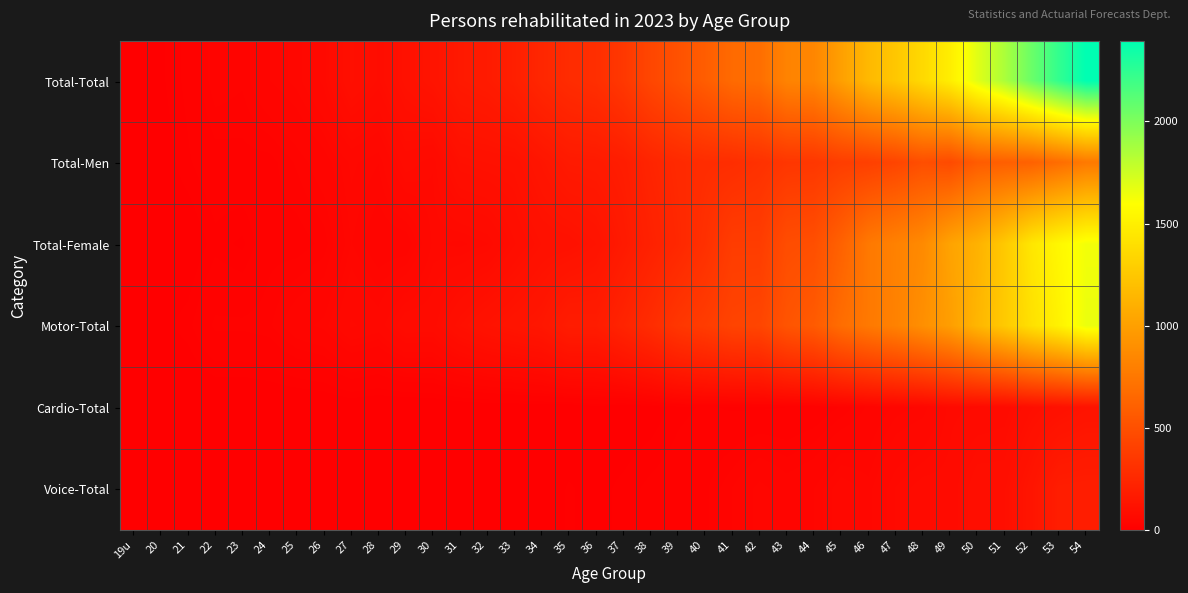

Between 32 and 52, which is larger?

52